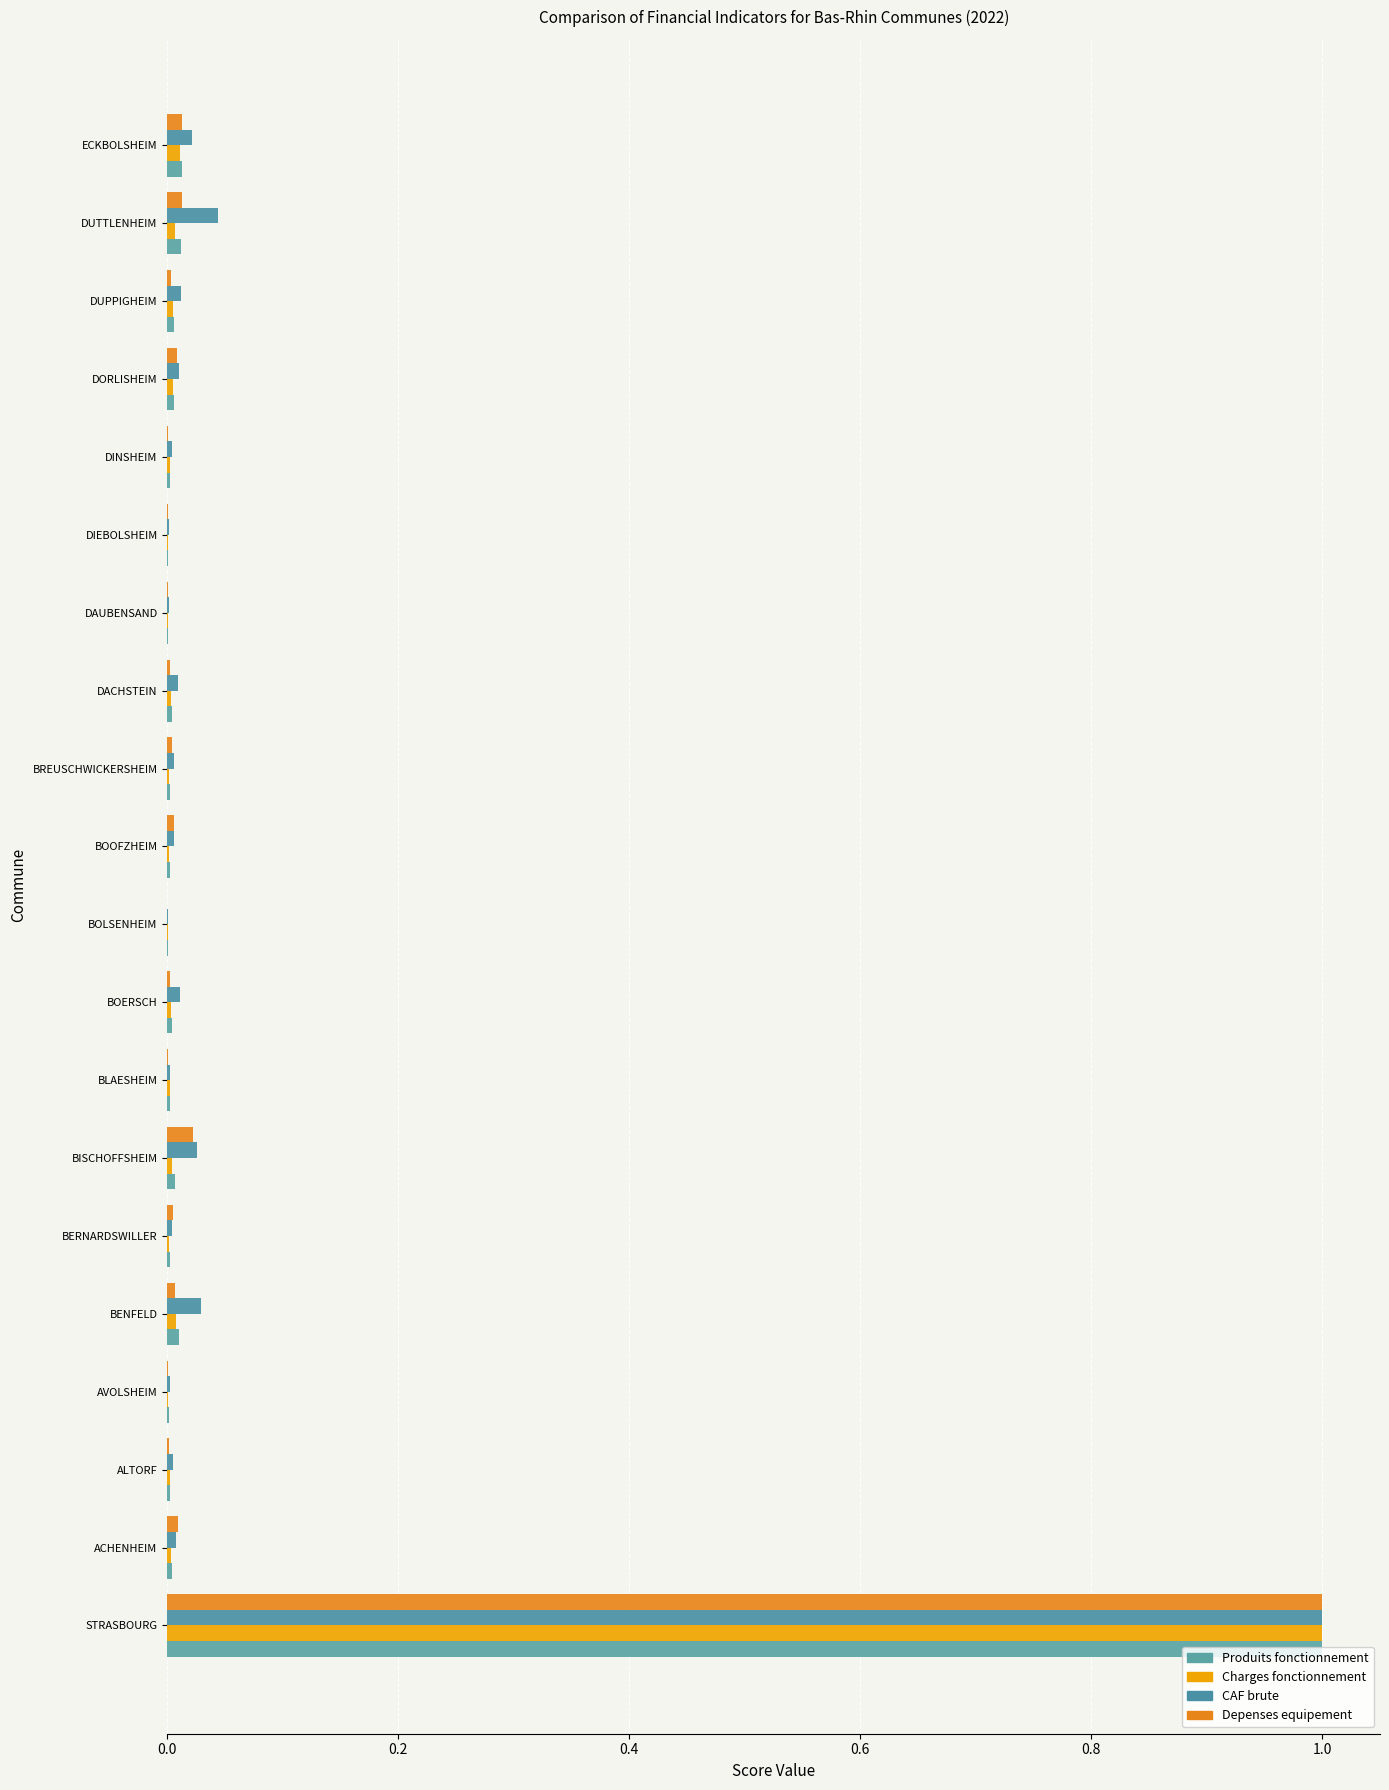

How many distinct data groups are displayed?

4